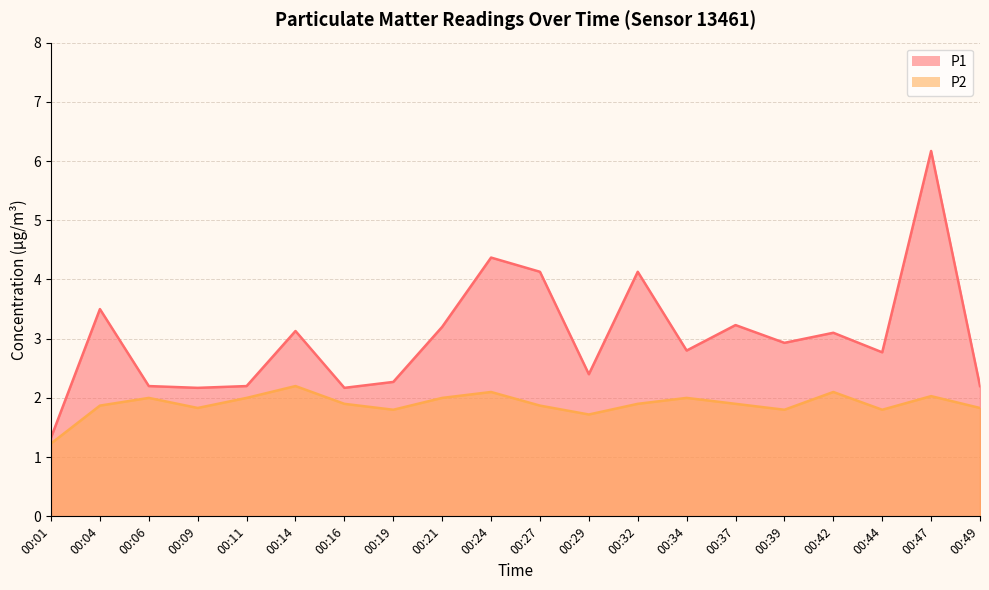

Rank the series by their average value, from highest to lowest.

P1, P2